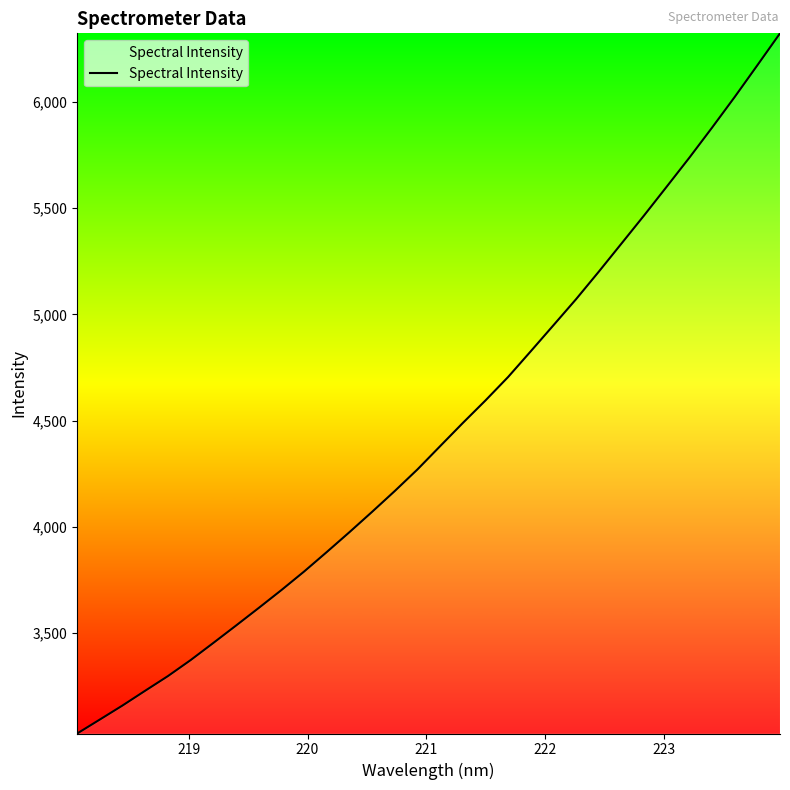

What is the greatest value displayed?

6322.6